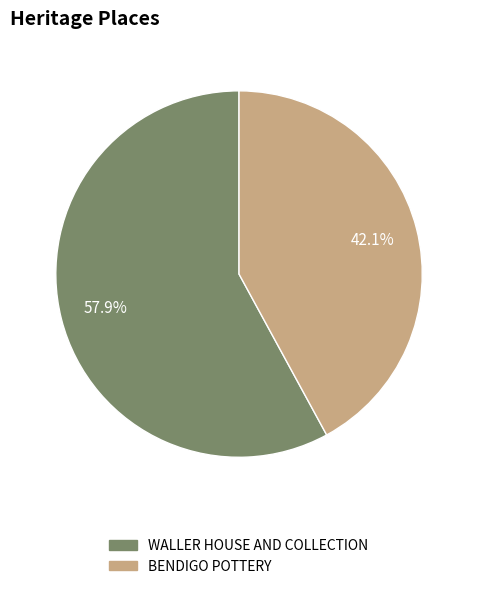

Is it true that BENDIGO POTTERY is 32% of the pie?

False